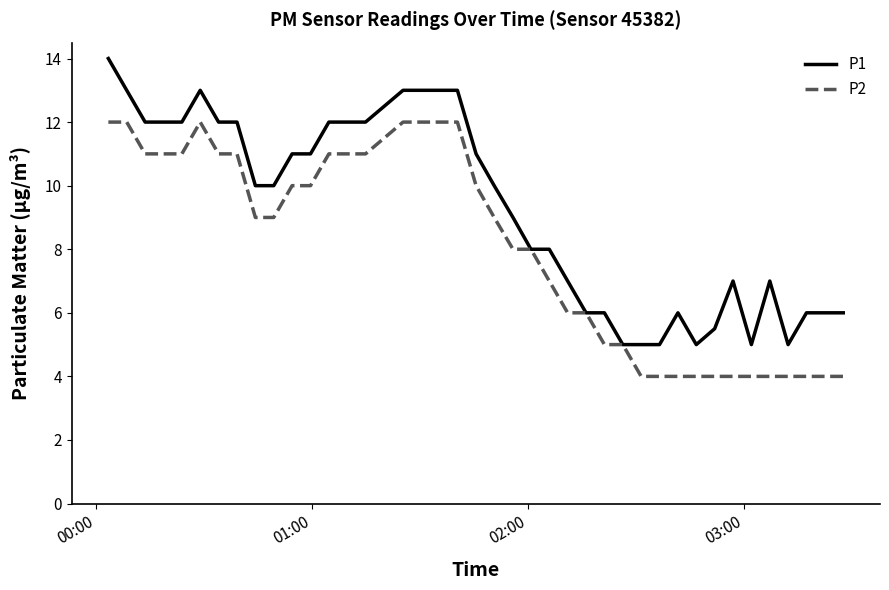

Is this an area chart (filled region under the line)?

No